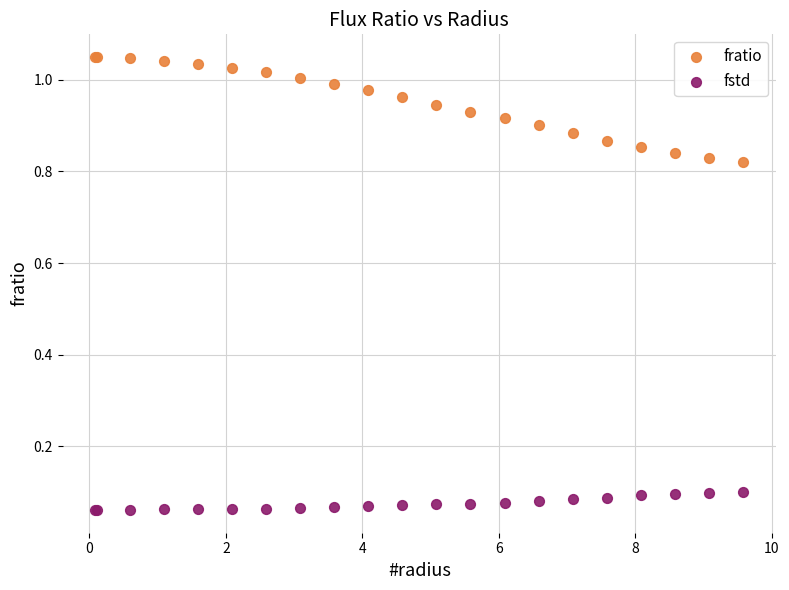

Which series reaches the minimum Y coordinate?

fstd